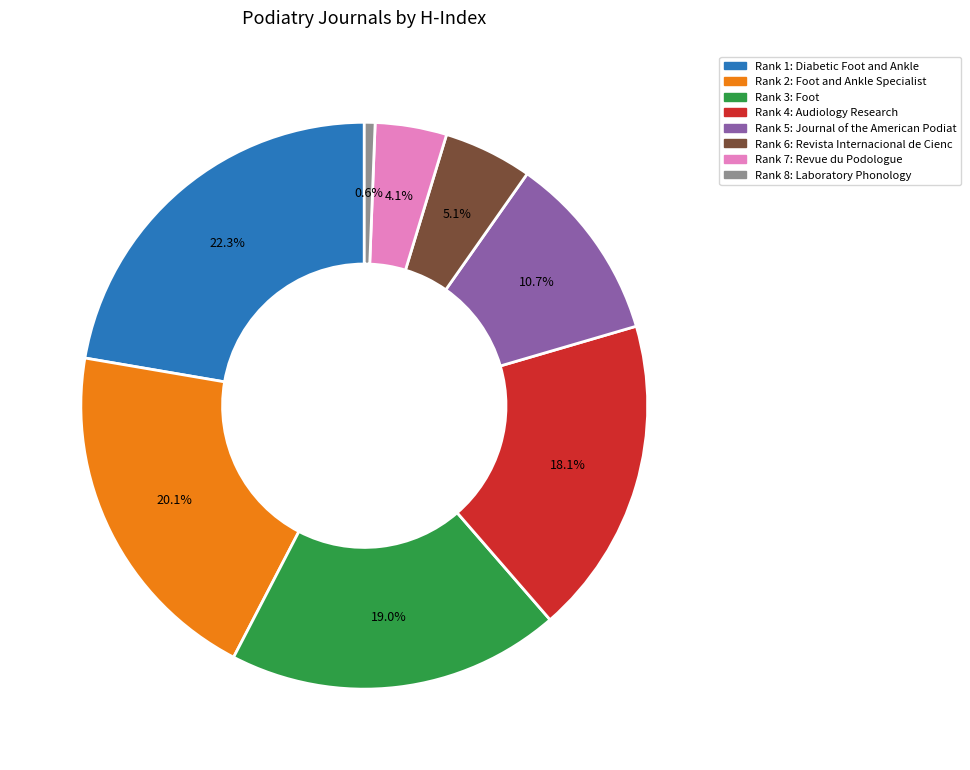

To the nearest percent, what is the average slice percentage?

12%